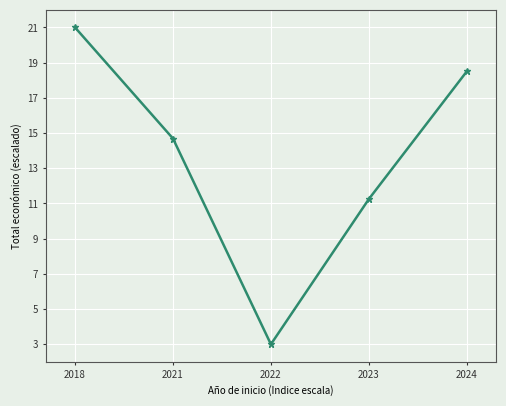

Which label corresponds to the largest value in the chart?

2018